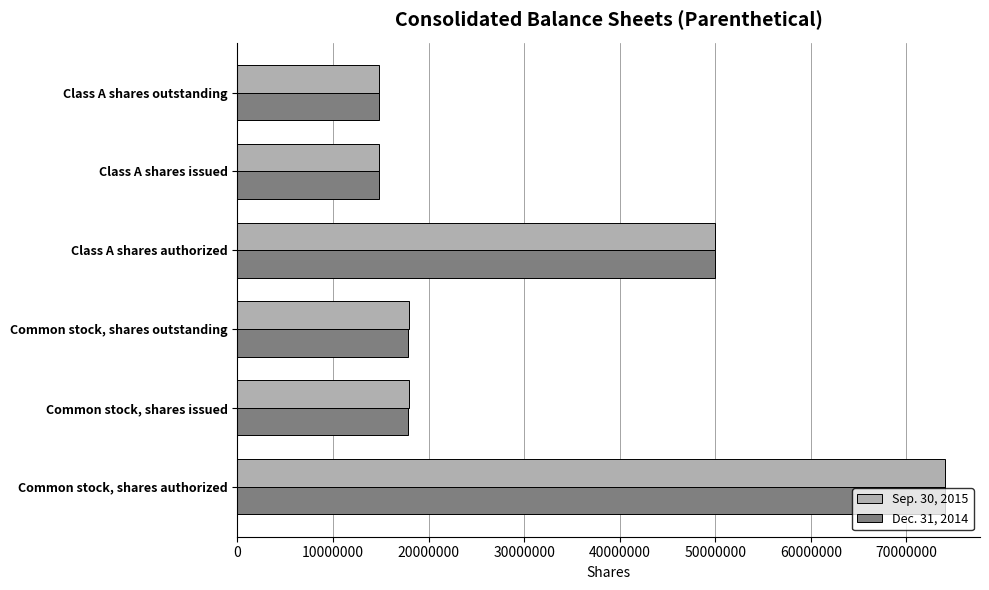

What is the difference between the maximum and second lowest values in the Sep. 30, 2015 series?

59129327